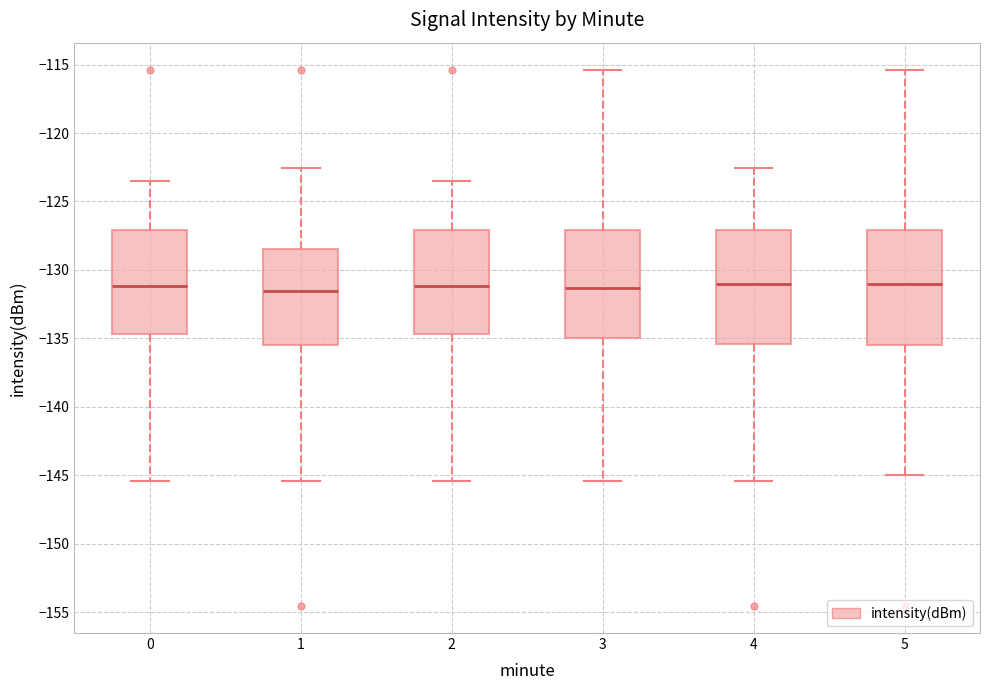

Reading left to right, read every box against the y-axis: the position of its median line, the range the box covers, and the ends of its whiskers. The values are not printed on the chart, so give them approximately, as read against the axis.

0: median -131.0, box -134.5 to -127.0, whiskers -145.5 to -123.5
1: median -131.5, box -135.5 to -128.5, whiskers -145.5 to -122.5
2: median -131.0, box -134.5 to -127.0, whiskers -145.5 to -123.5
3: median -131.5, box -135.0 to -127.0, whiskers -145.5 to -115.5
4: median -131.0, box -135.5 to -127.0, whiskers -145.5 to -122.5
5: median -131.0, box -135.5 to -127.0, whiskers -145.0 to -115.5